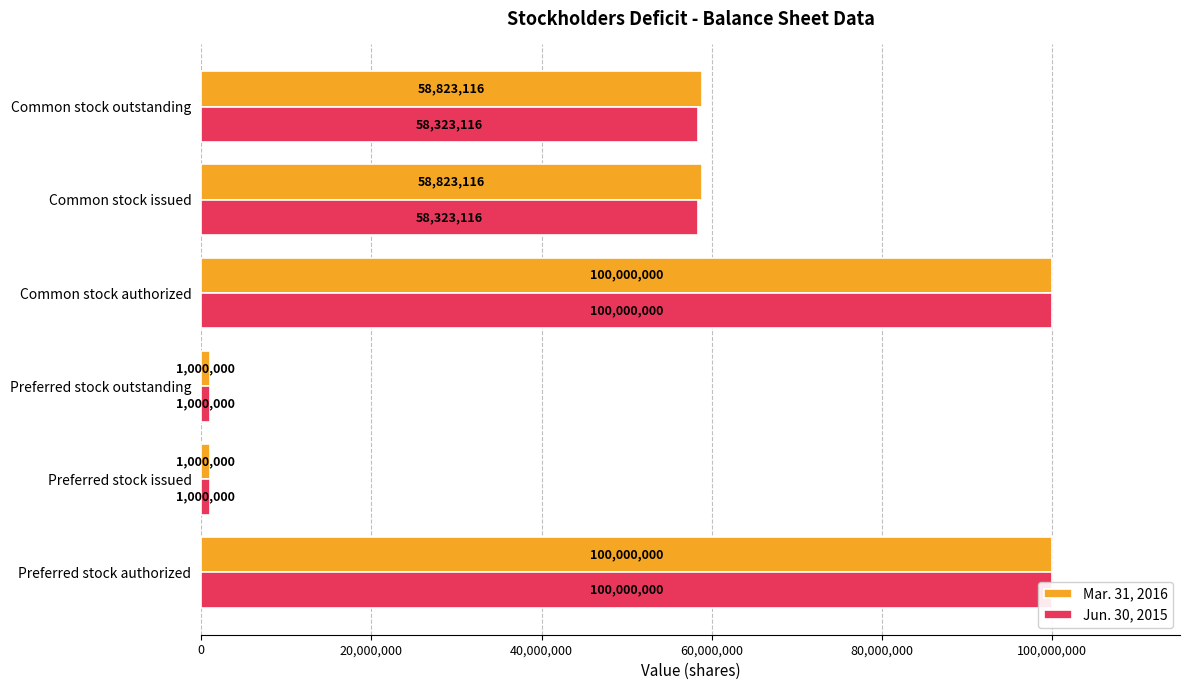

The Jun. 30, 2015 series shows 28271601 at Common stock authorized. True or false?

False